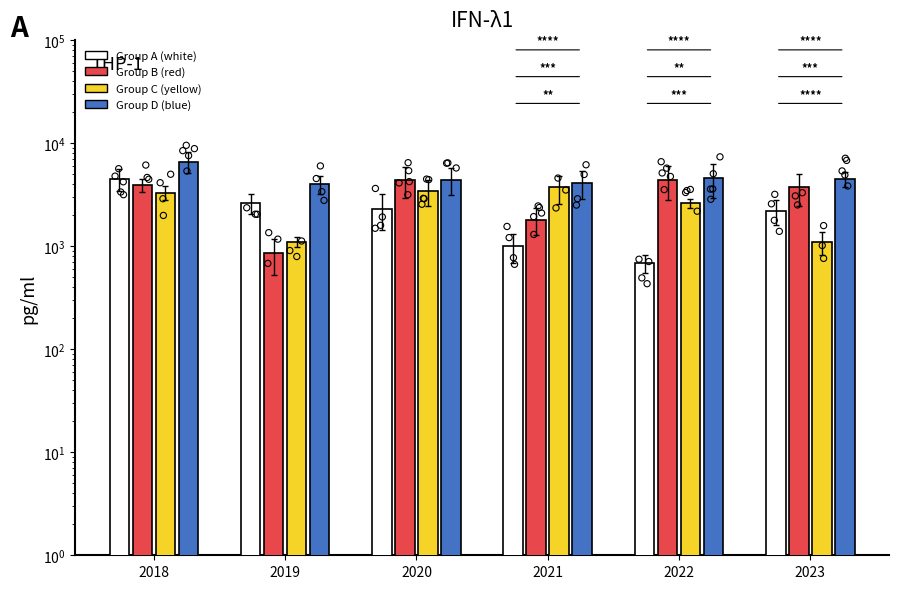

Which series contains the highest Y value?

Group D (blue)